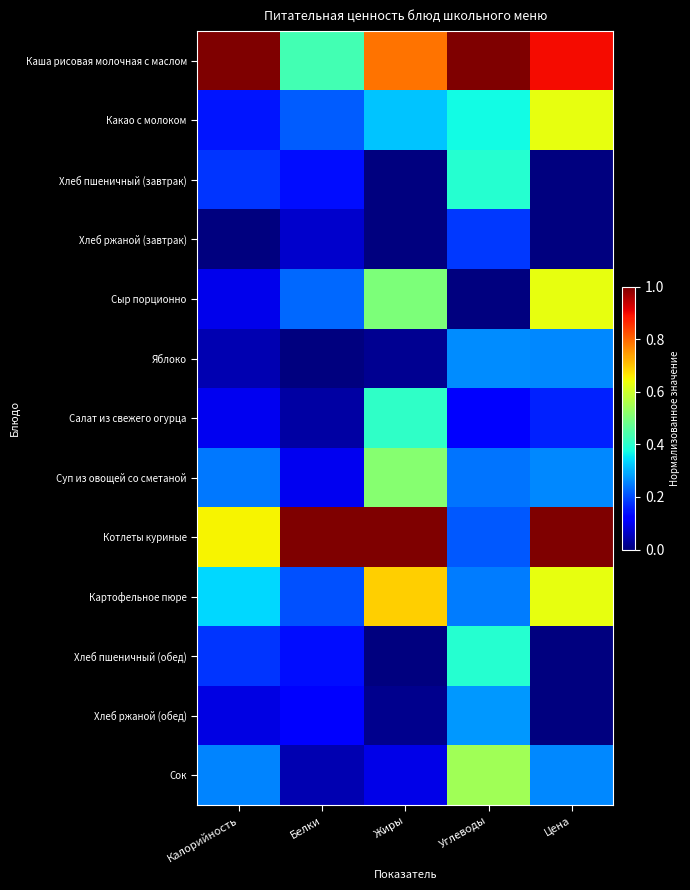

Between Углеводы and Цена, which is larger?

Углеводы